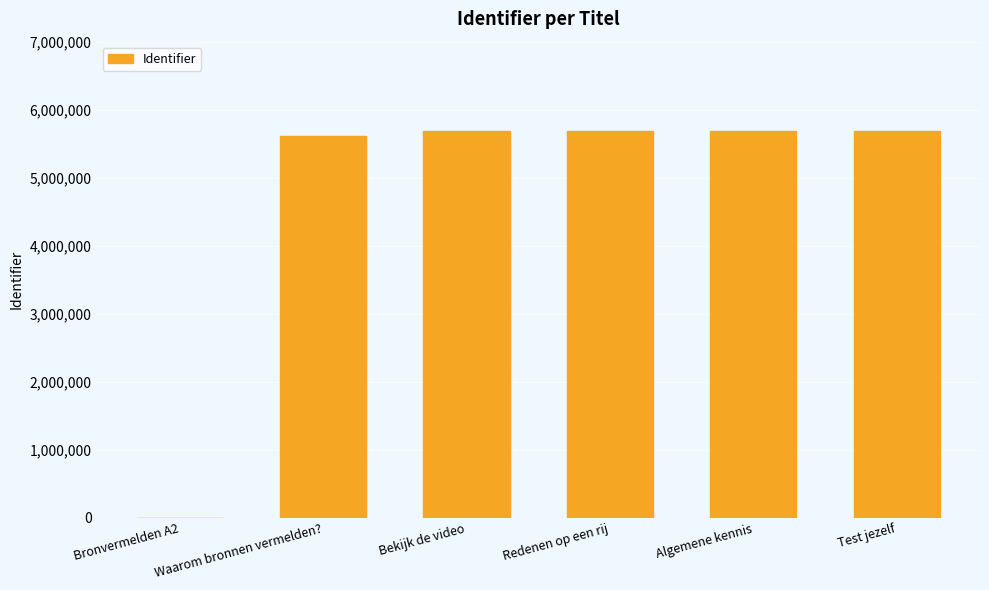

The chart shows a value of 5691783 at Bekijk de video. True or false?

True